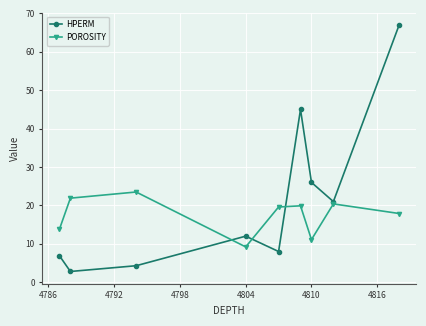

List the series in order of their overall mean, lowest first.

POROSITY, HPERM